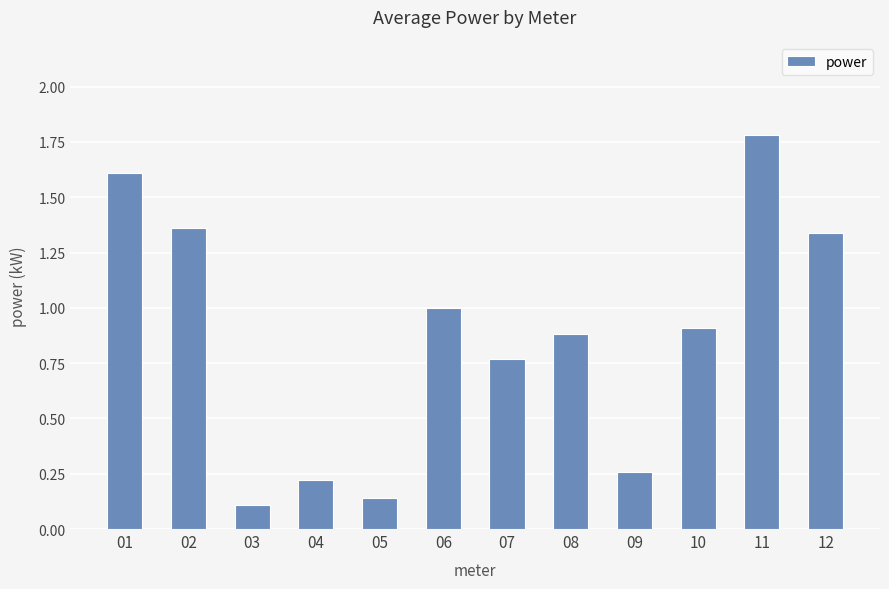

How many bars are there in total?

12